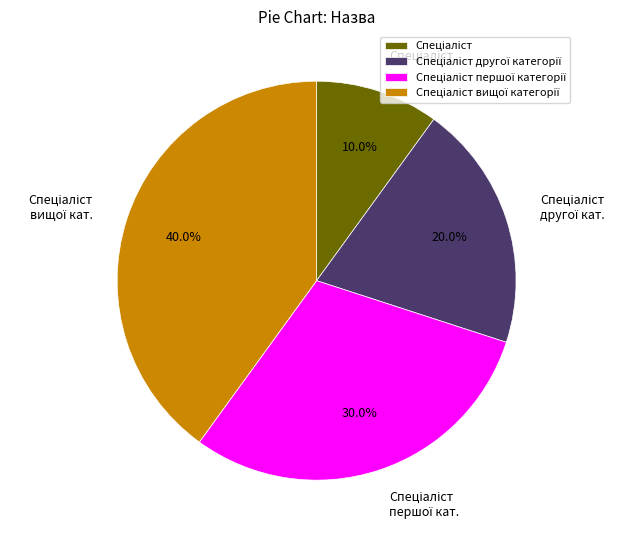

Does any single category account for the majority?

No